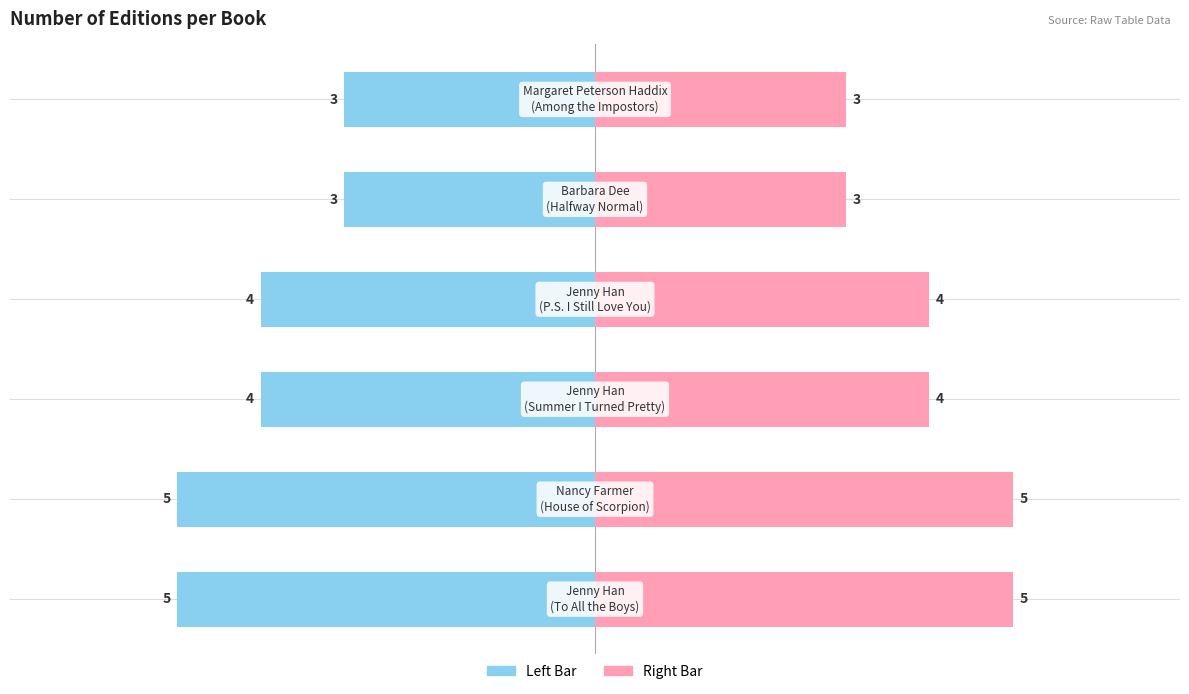

What is the difference between the maximum and minimum values in the Editions Count (left) series?

2